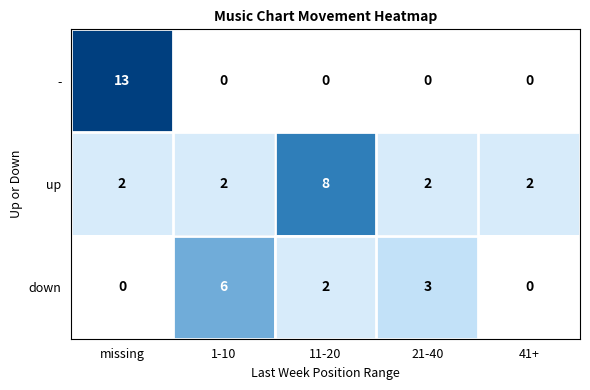

Between 1-10 and 21-40, which series saw the biggest shift?

down